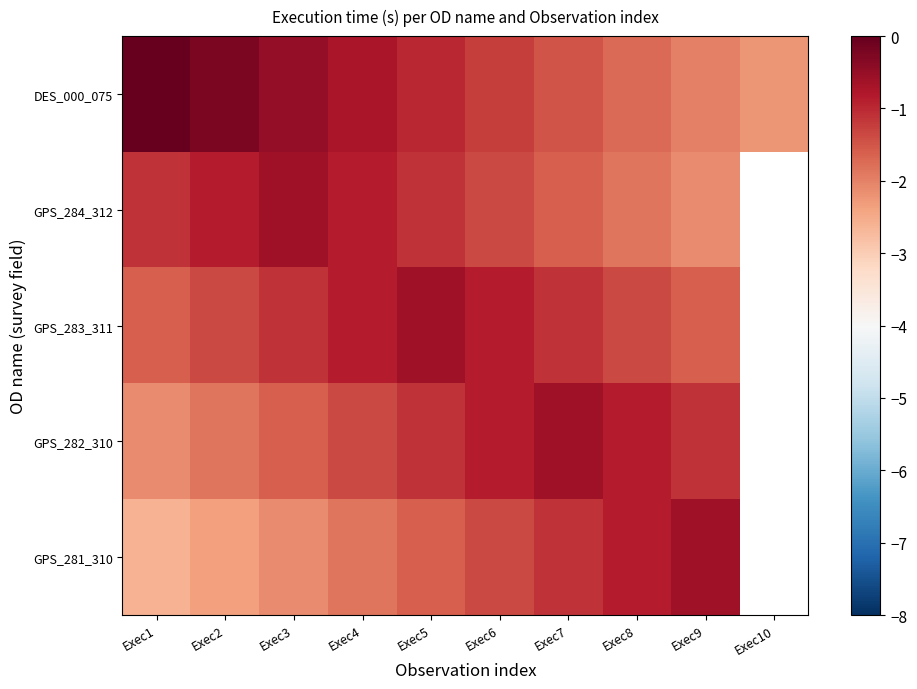

Which series has the widest spread of values?

DES_000_075